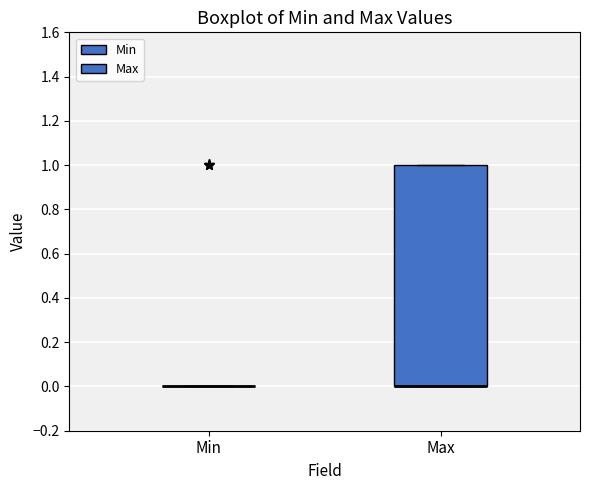

Reading left to right, transcribe this box plot: for each box, give where its median line is, the range the box spans, and where its two whiskers end, as read against the y-axis. The values are not printed on the chart, so give them approximately, as read against the axis.

Min: box collapsed to a line at 0, whiskers 0 to 0
Max: median 0 (drawn on the box's lower edge), box 0 to 1, whiskers 0 to 1